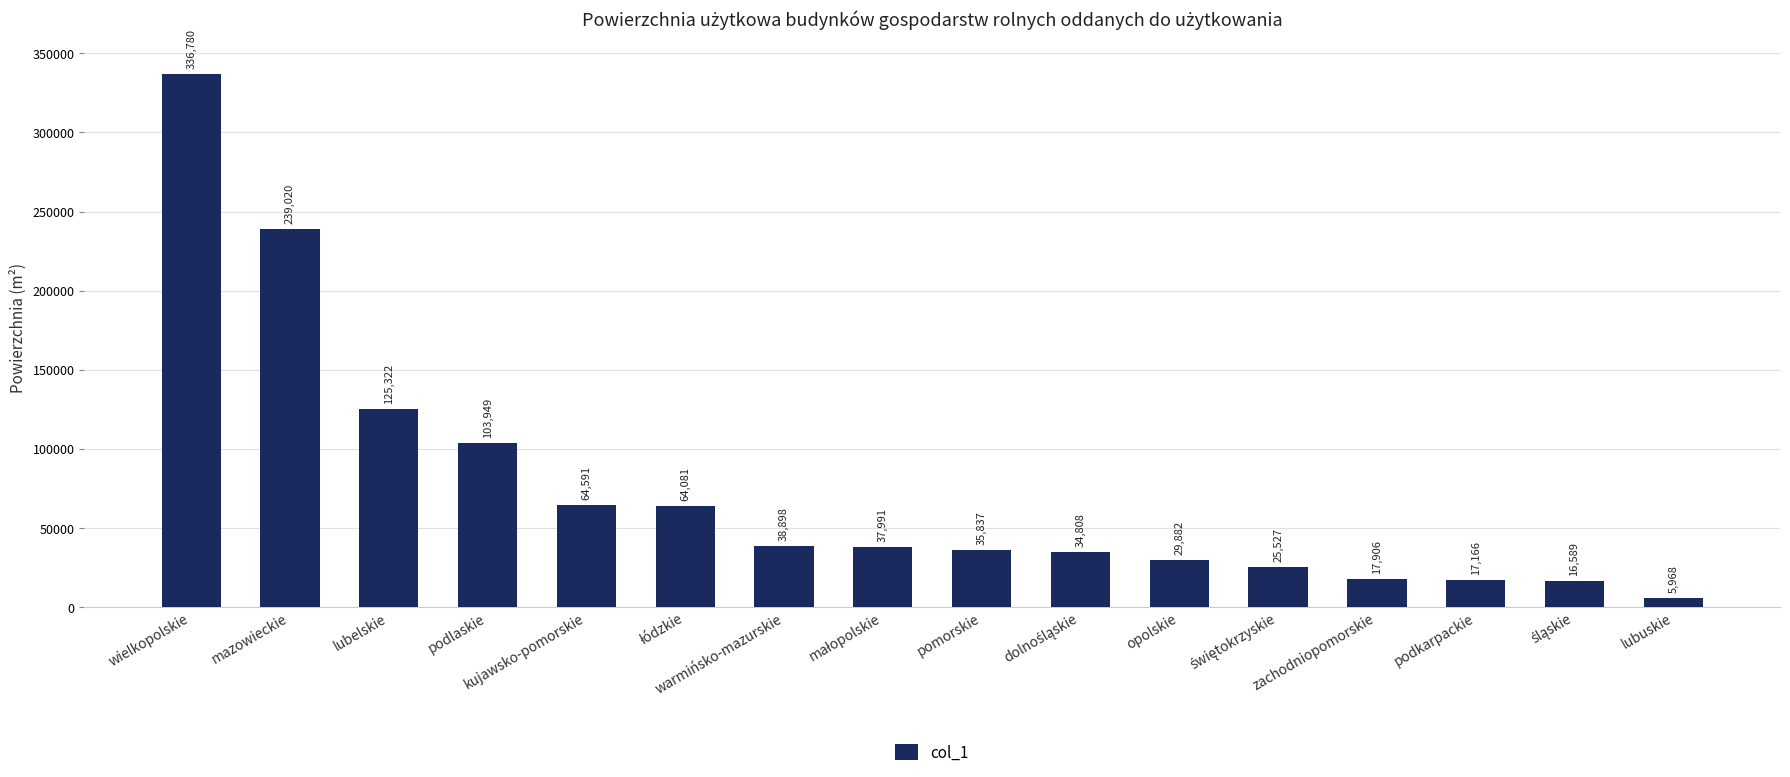

True or false: the data shows 5968 at lubuskie.

True